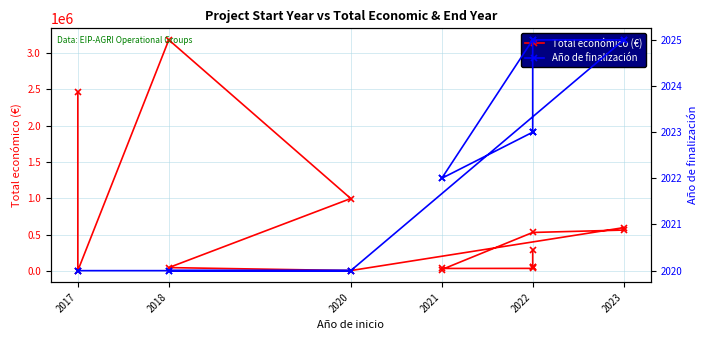

How many values in the Año de finalización series exceed 2022?

7